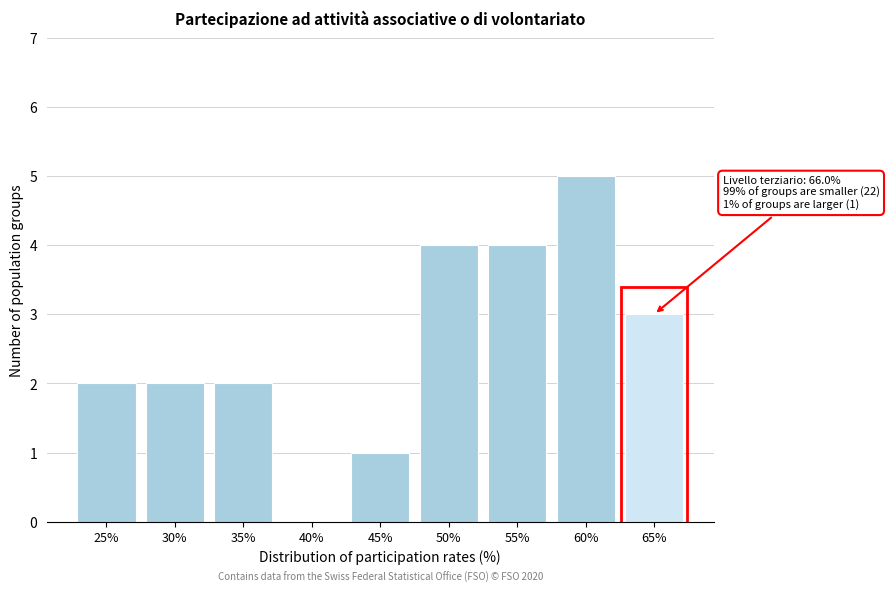

Reading right to left, what are all the values shown in this chart?

65%=3	60%=5	55%=4	50%=4	45%=1	40%=0	35%=2	30%=2	25%=2